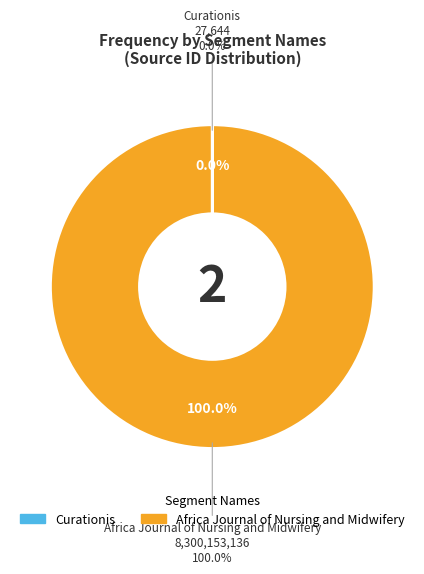

How many slices are in this pie chart?

2